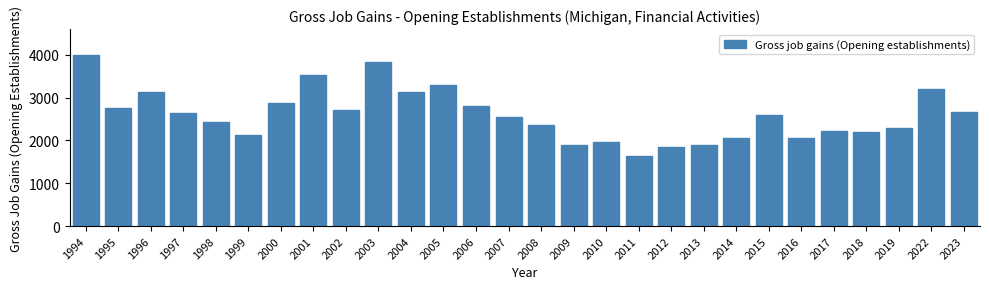

What is the ratio of the value at 2015 to the value at 1997?

1.0